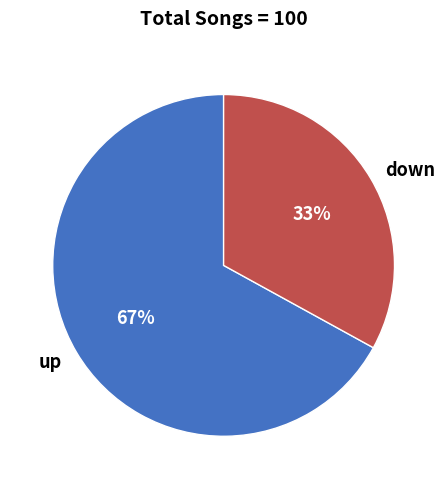

How many segments does this pie chart have?

2